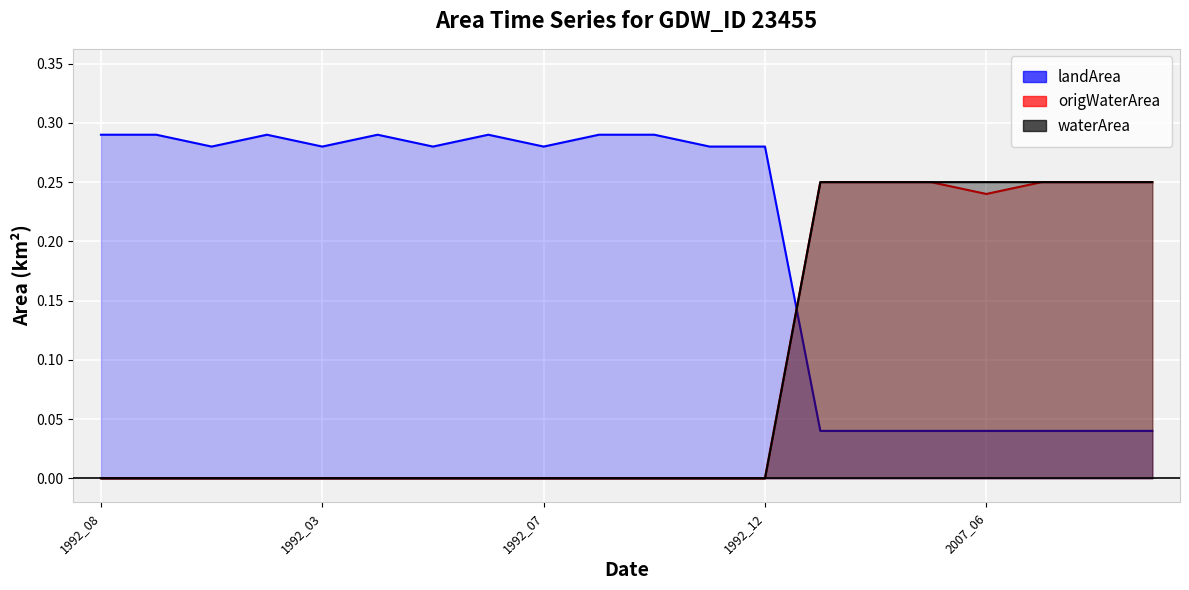

Does the chart display data point markers on the line(s)?

No